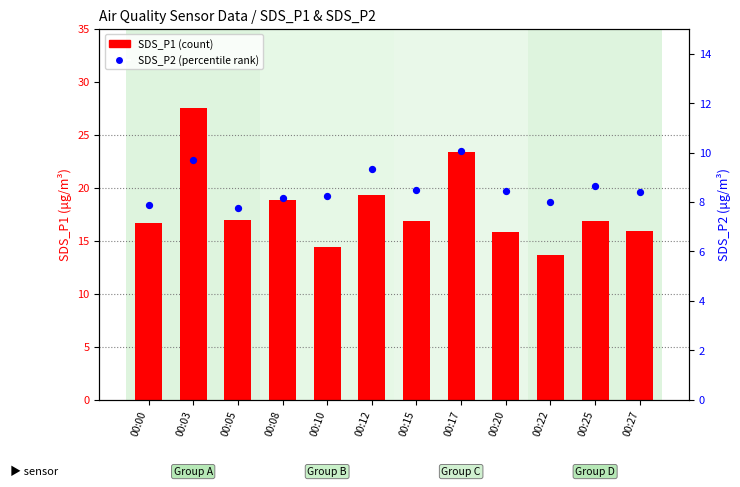

At which category is the sum across all series the highest?

00:03